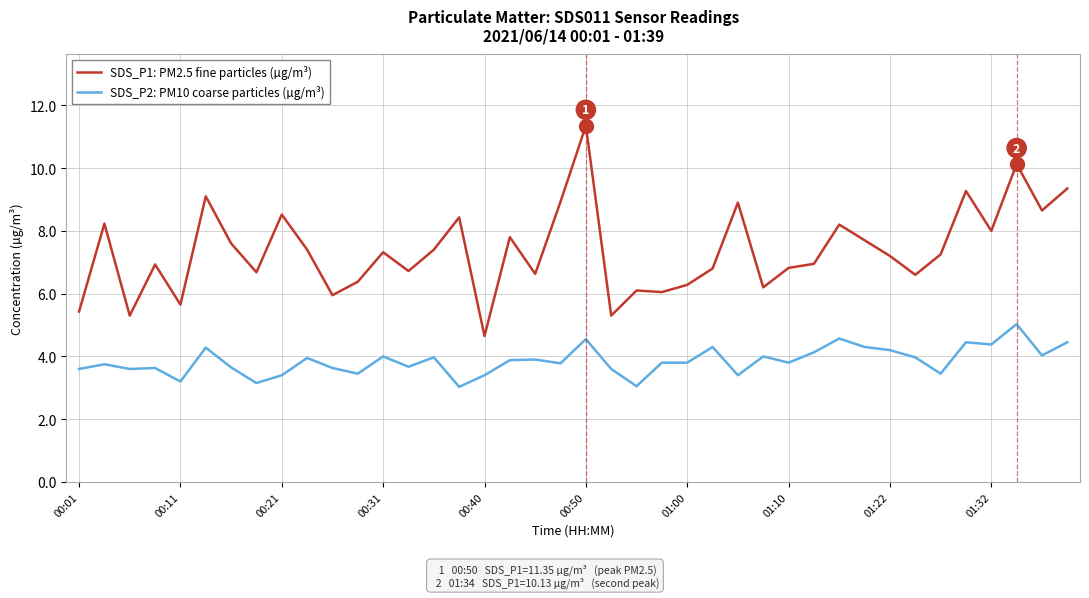

Which series has the largest range (max minus min)?

SDS_P1: PM2.5 fine particles (µg/m³)